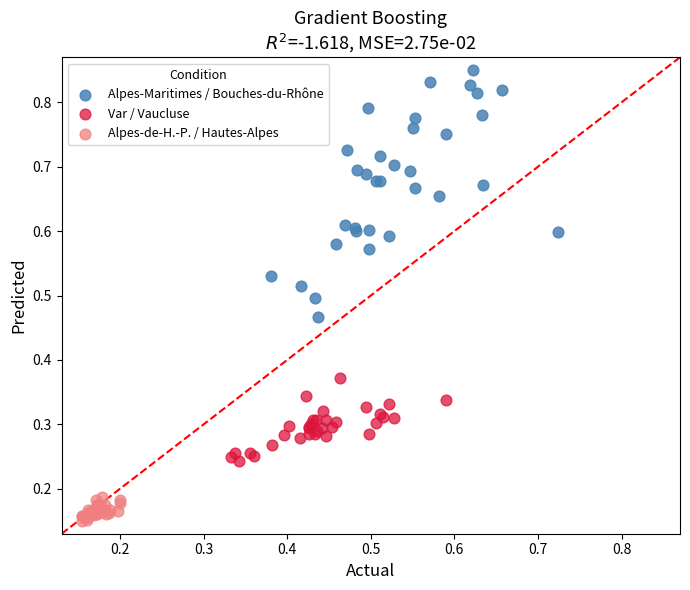

Which series has the widest spread of Y values?

Alpes-Maritimes / Bouches-du-Rhône